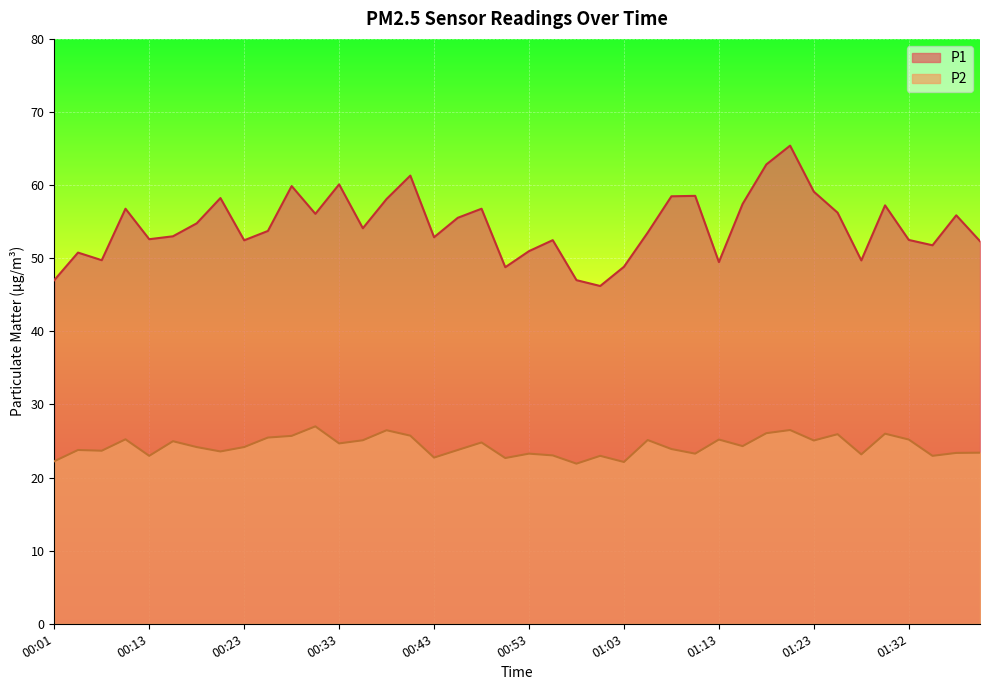

What is the value of the P1 point at the 16th from the left?

61.3